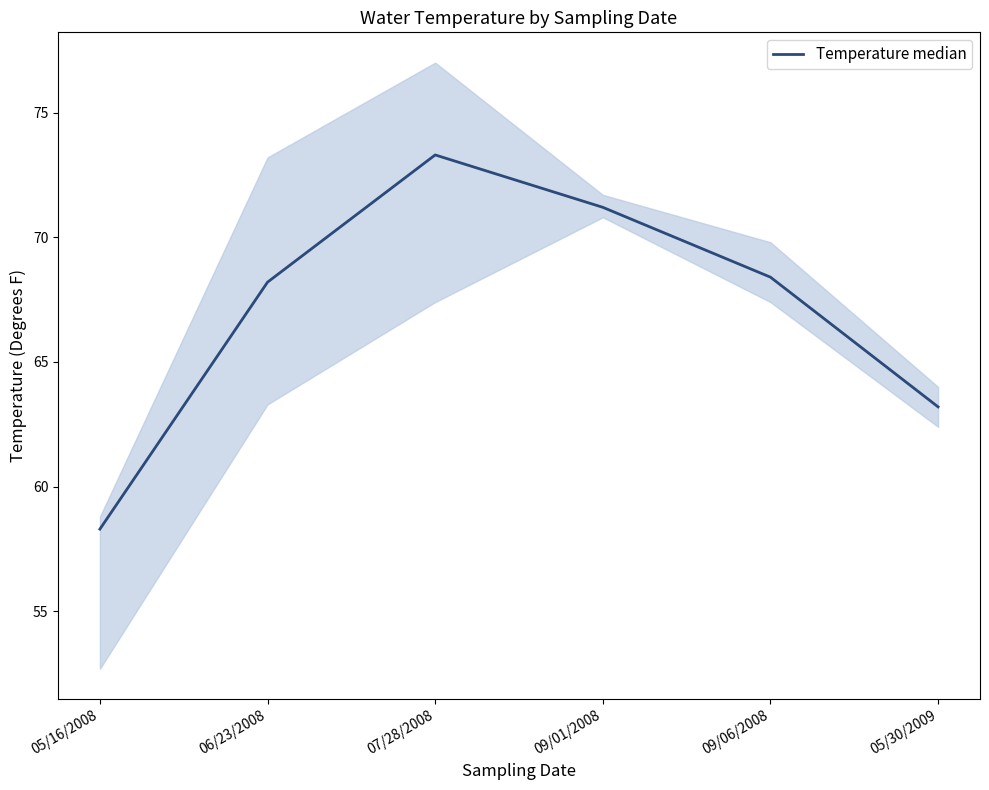

What is the approximate value at 05/30/2009?

63.2